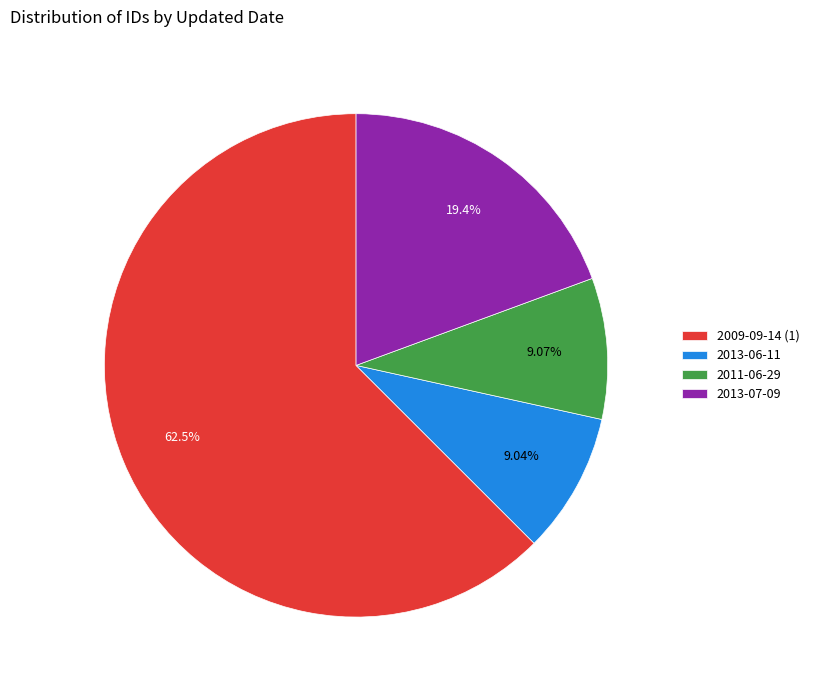

Is there a majority slice in this chart?

Yes